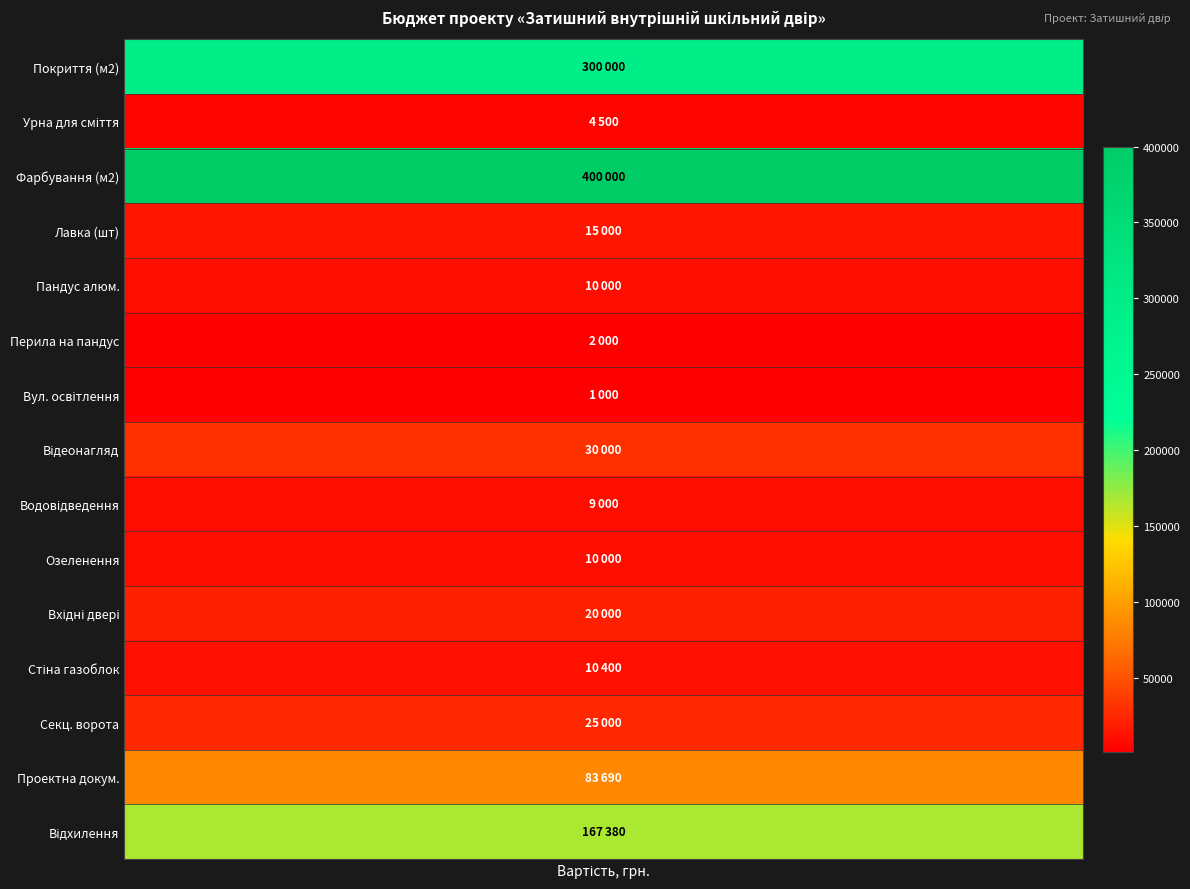

Between 5 and 10, which is larger?

5